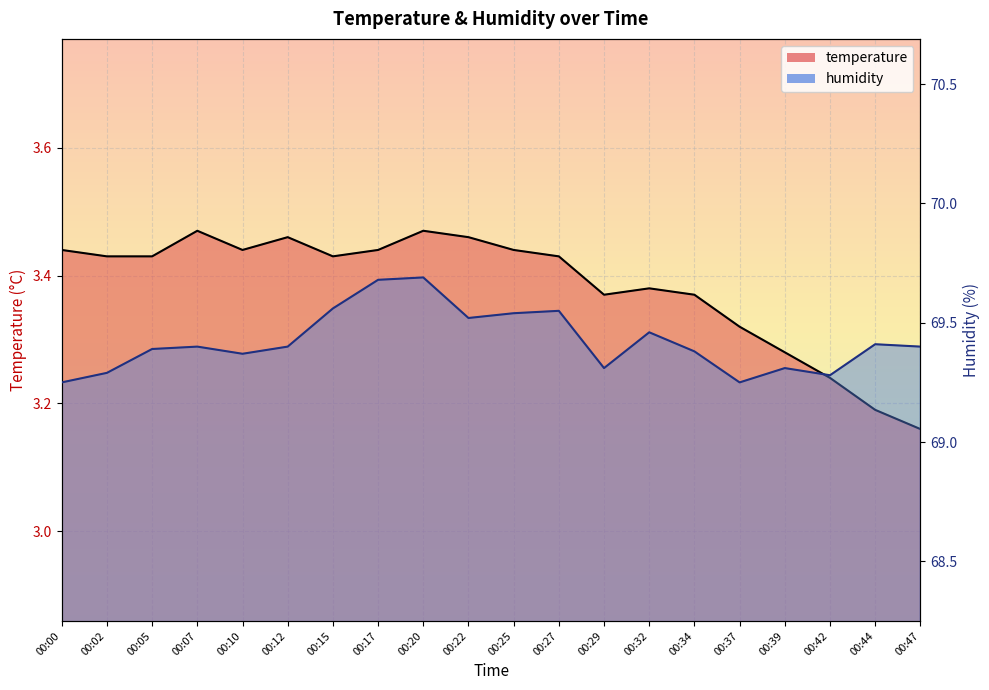

Between 00:00 and 00:15, which series saw the biggest shift?

humidity